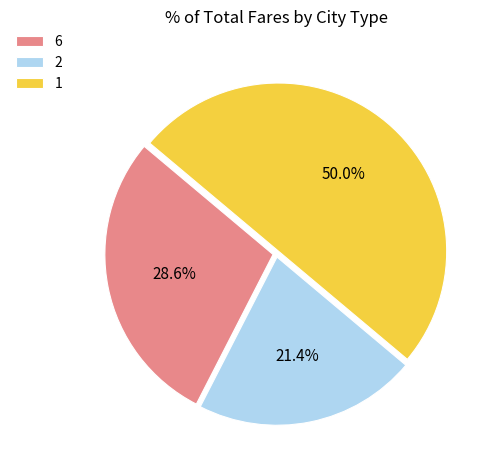

What percentage do 1 and 2 together represent?

71.4%